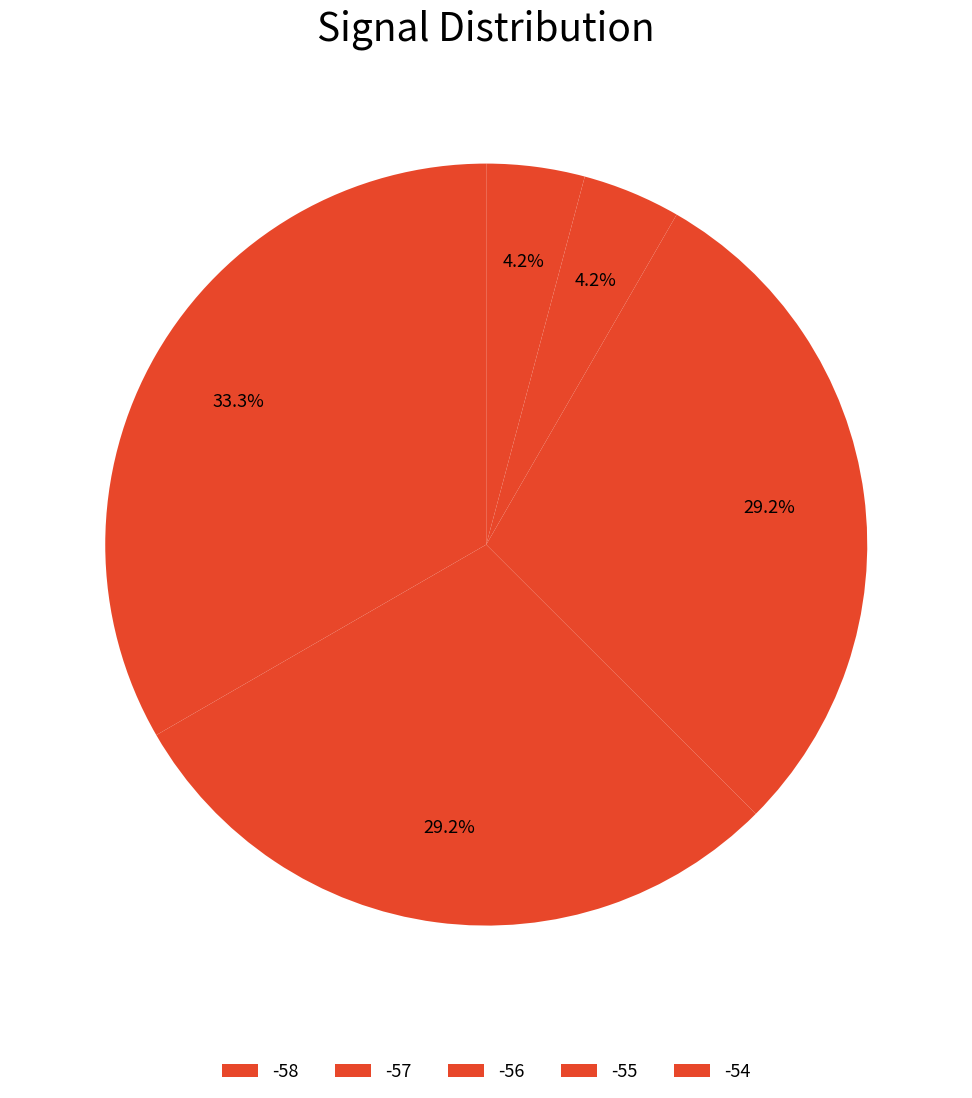

Which slice is the largest?

-58